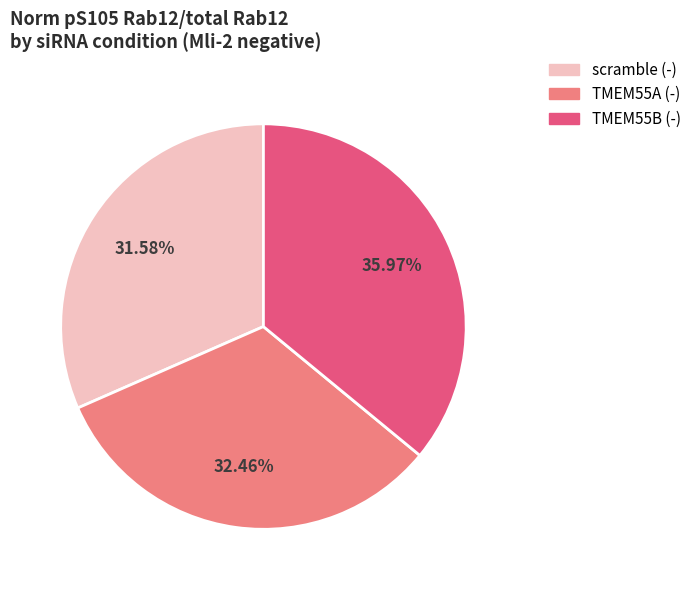

Is there any slice that represents more than half of the pie?

No